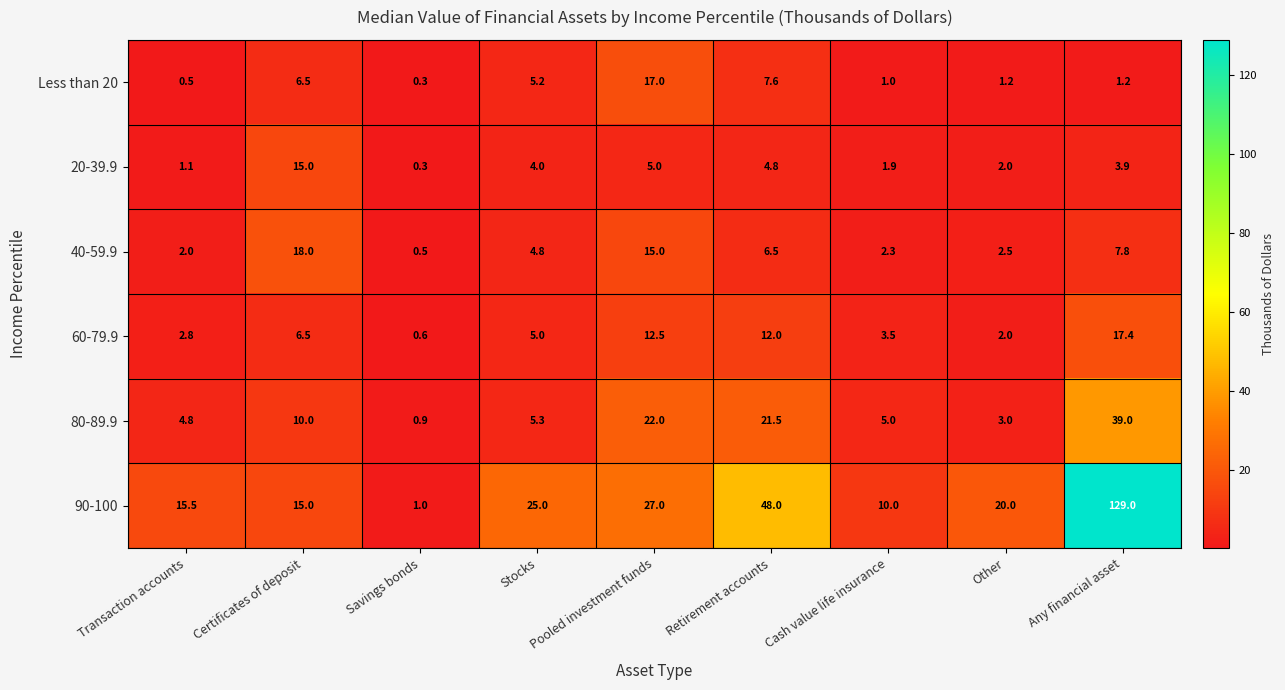

At which category does the chart reach its peak across all series?

Any financial asset